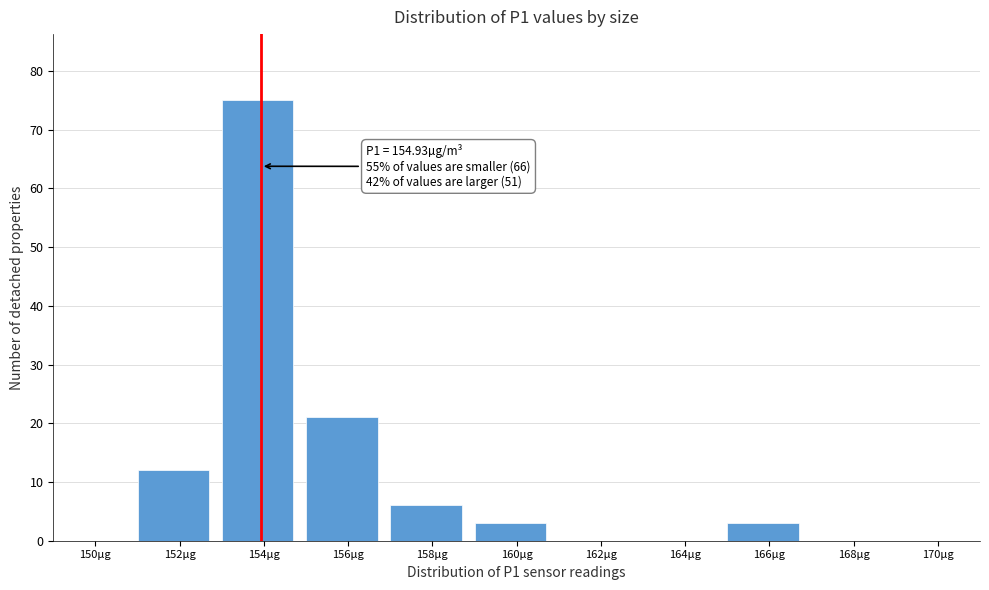

Reading right to left, transcribe all the data shown in this chart.

170µg=0	168µg=0	166µg=3	164µg=0	162µg=0	160µg=3	158µg=6	156µg=21	154µg=75	152µg=12	150µg=0